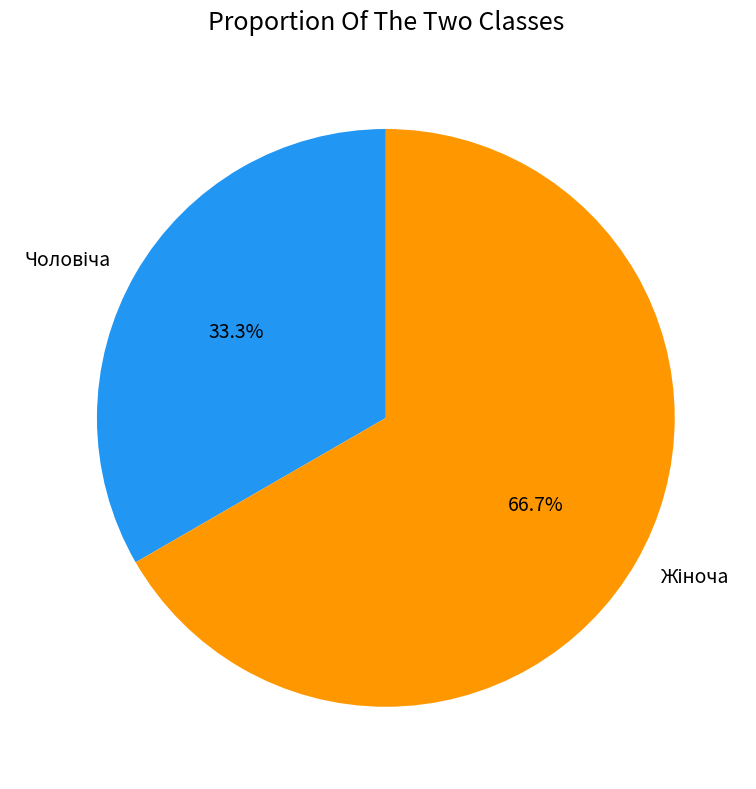

Is there any slice that represents more than half of the pie?

Yes